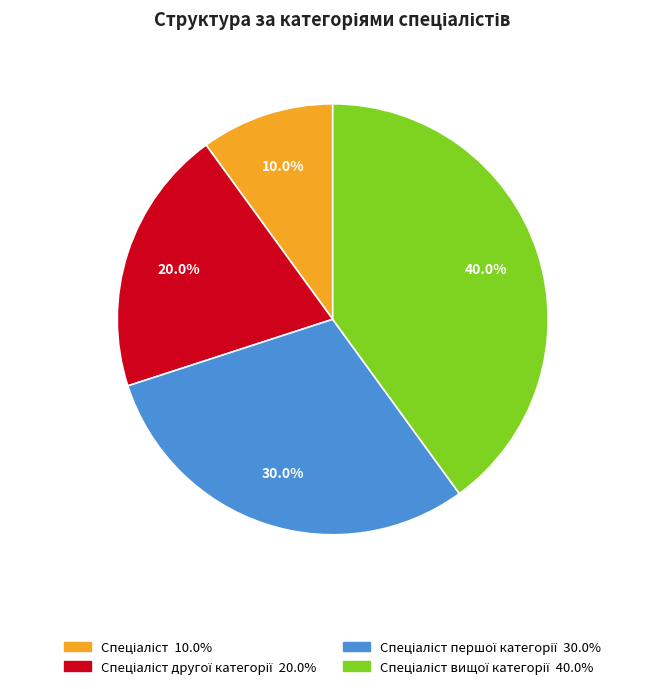

Is there any slice that represents more than half of the pie?

No